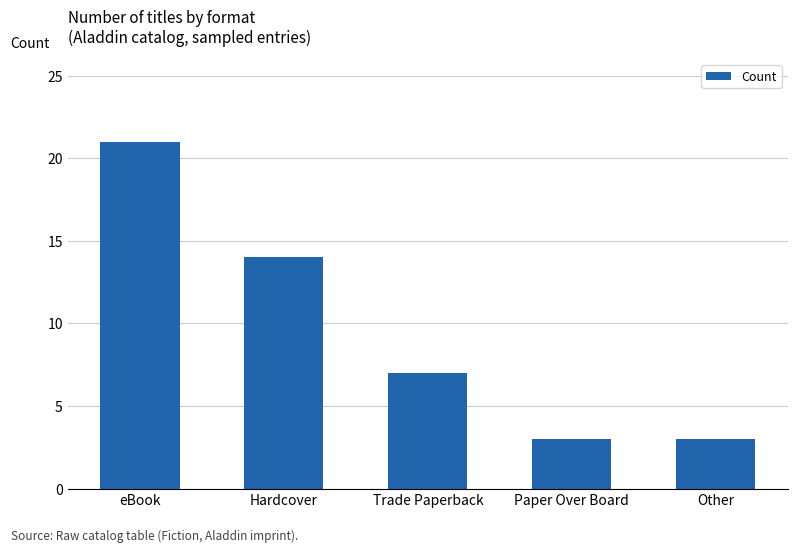

What is the change in value from Trade Paperback to Paper Over Board?

-4